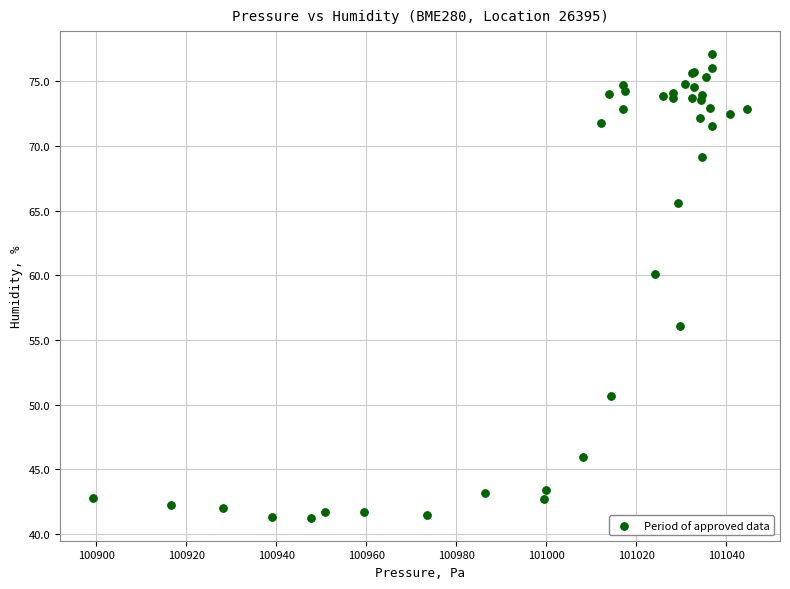

What Y value in the scatter plot is closest to 59?

60.1